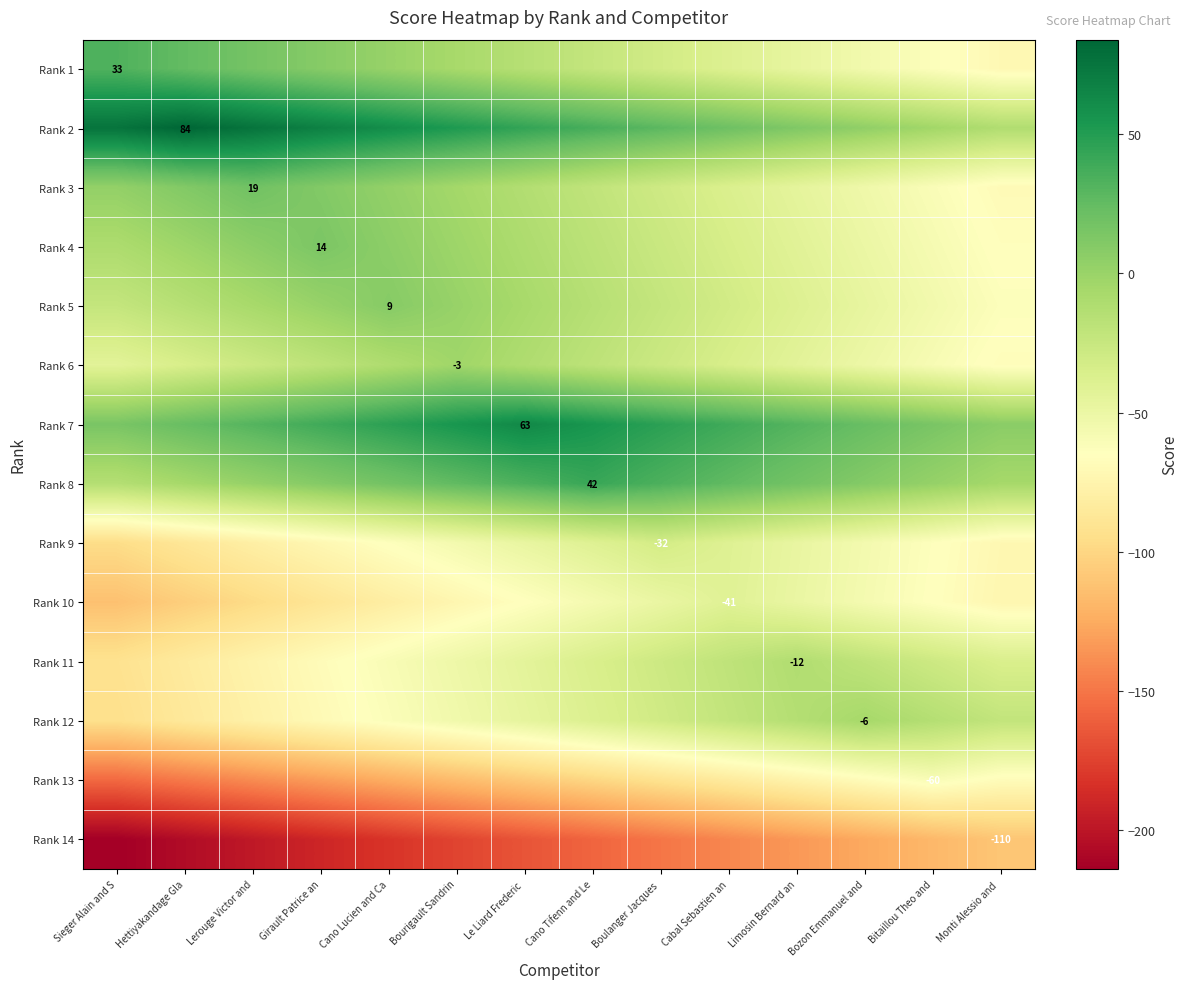

True or false: Rank 1 has a value of 57 at Sieger Alain and S.

False